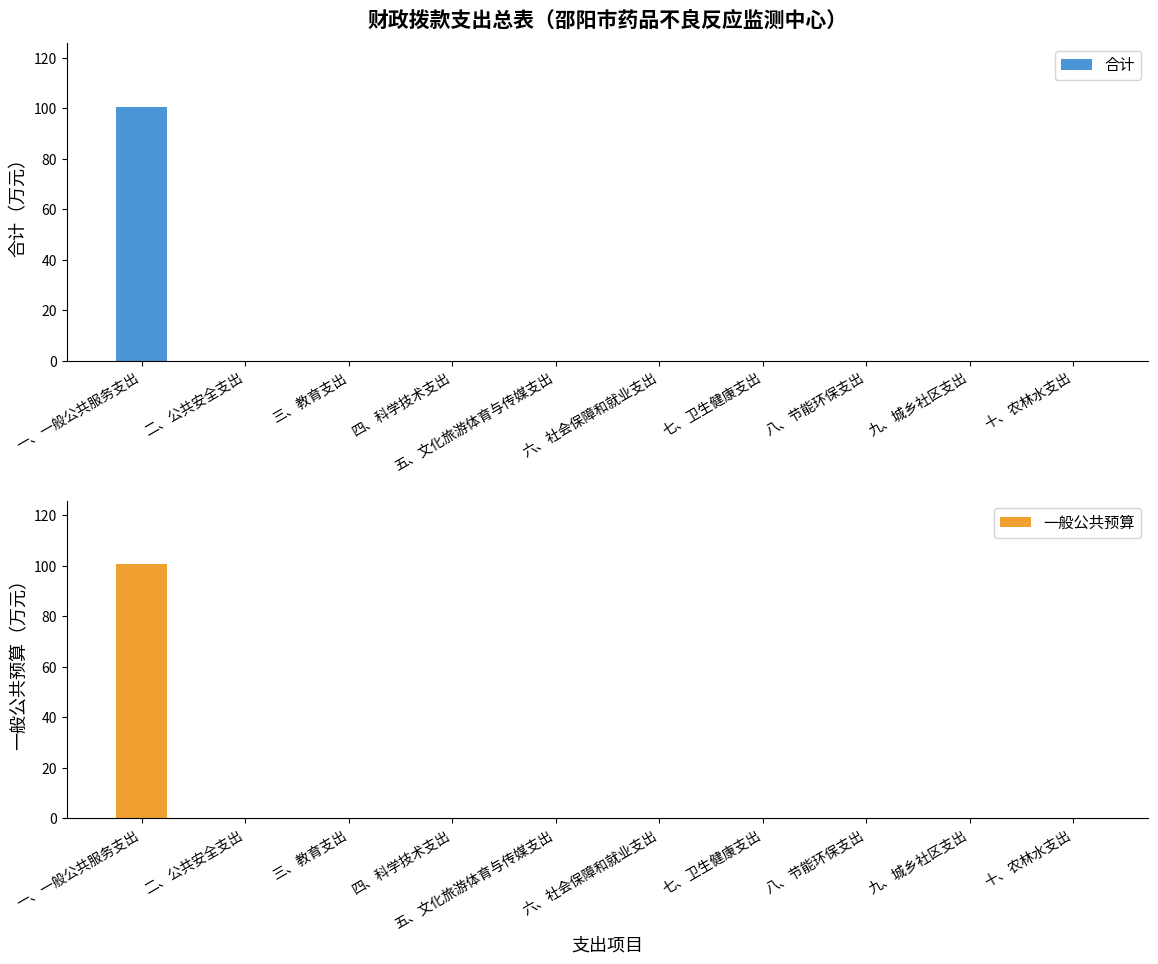

At 三、教育支出, list the series in order from largest to smallest.

合计, 一般公共预算